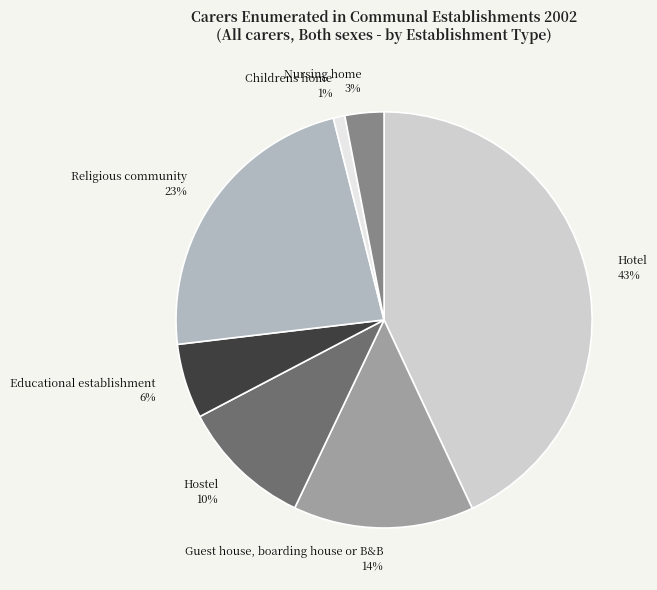

How many slices are in this pie chart?

7